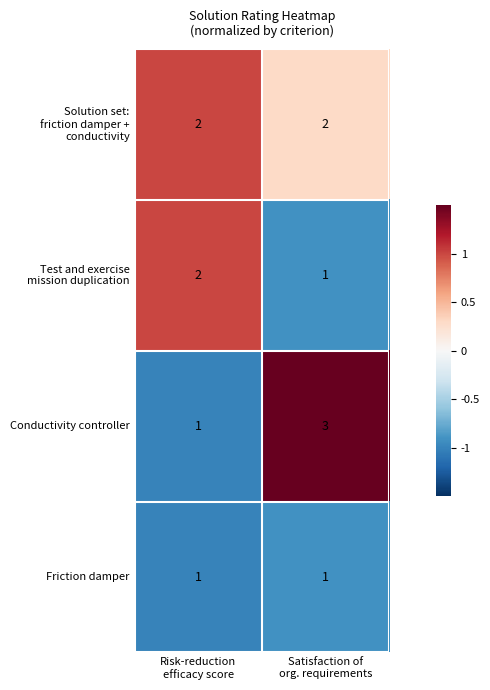

Which series has the largest range (max minus min)?

Conductivity controller